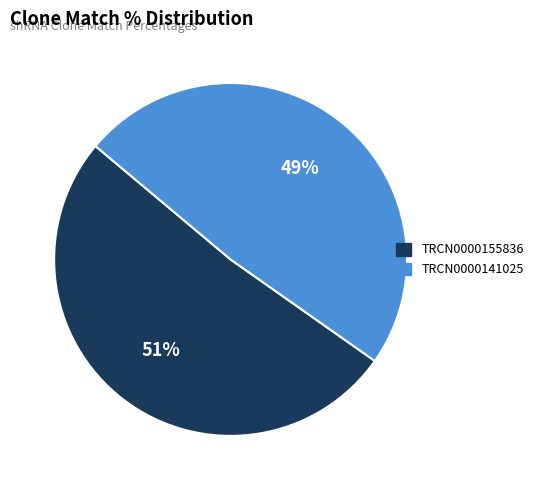

Do TRCN0000155836 and TRCN0000141025 together represent more than half of the pie?

Yes